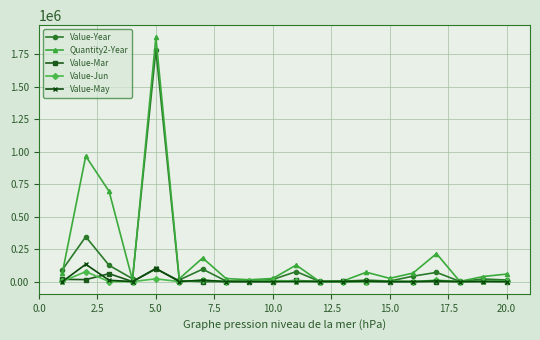

Which series has the largest total across all categories?

Quantity2-Year